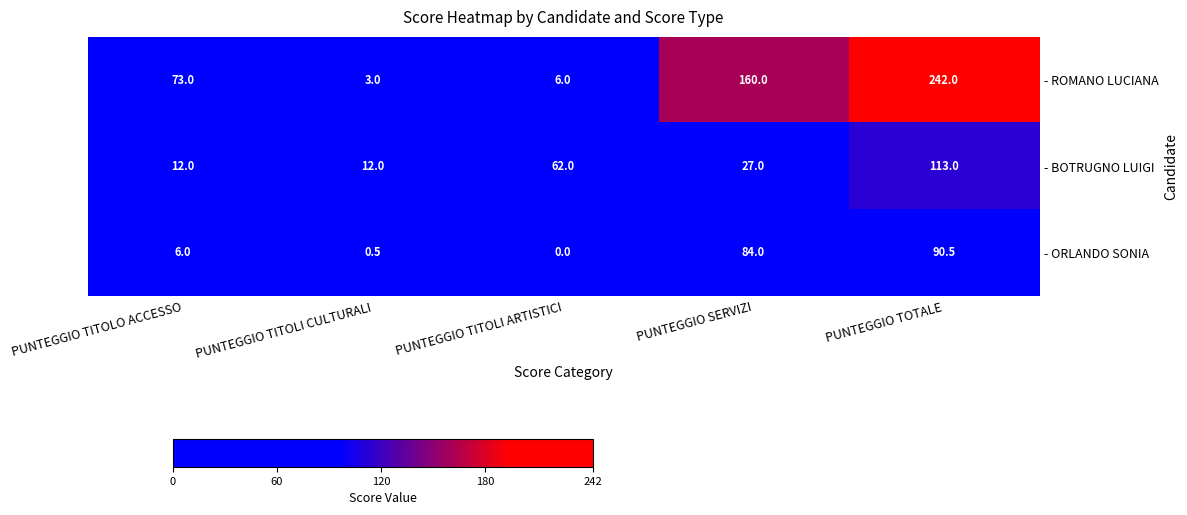

How many data points does each series have?

5